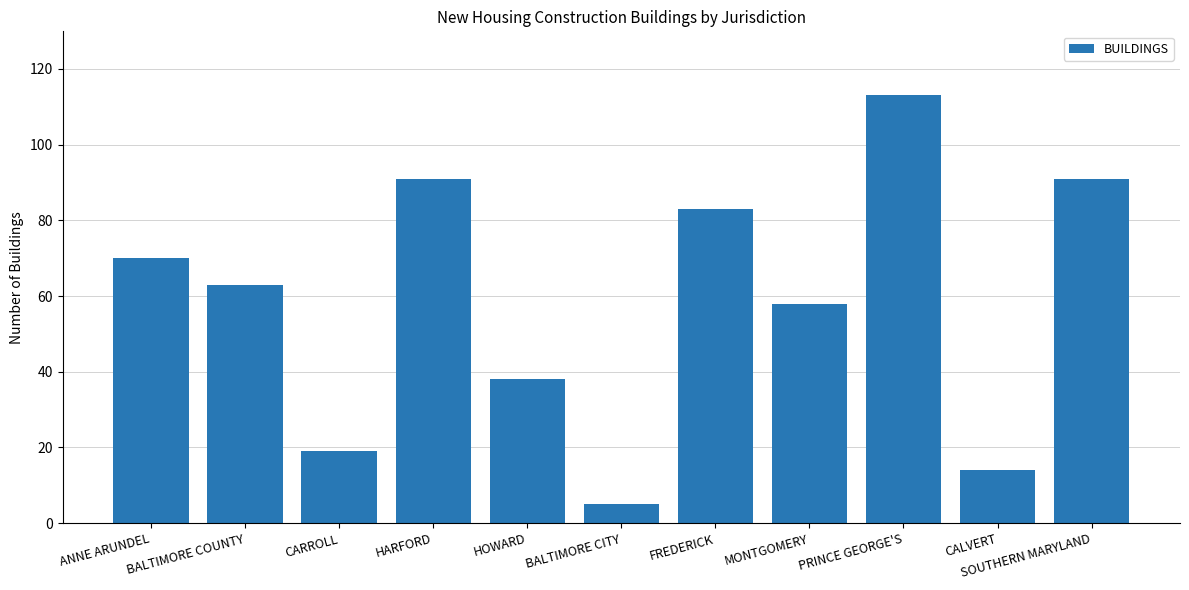

At which label is the value closest to 59?

MONTGOMERY